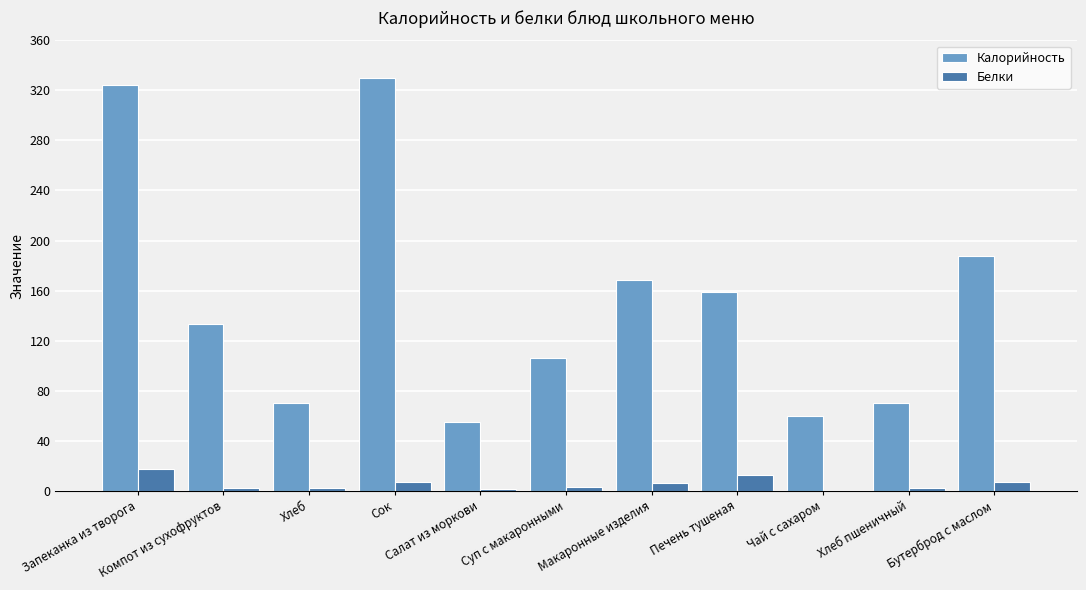

What is the greatest value displayed?

330.0